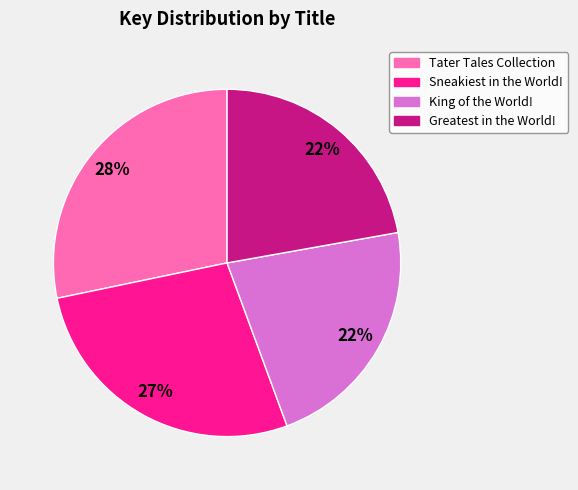

The King of the World! slice represents 8% of the pie. True or false?

False